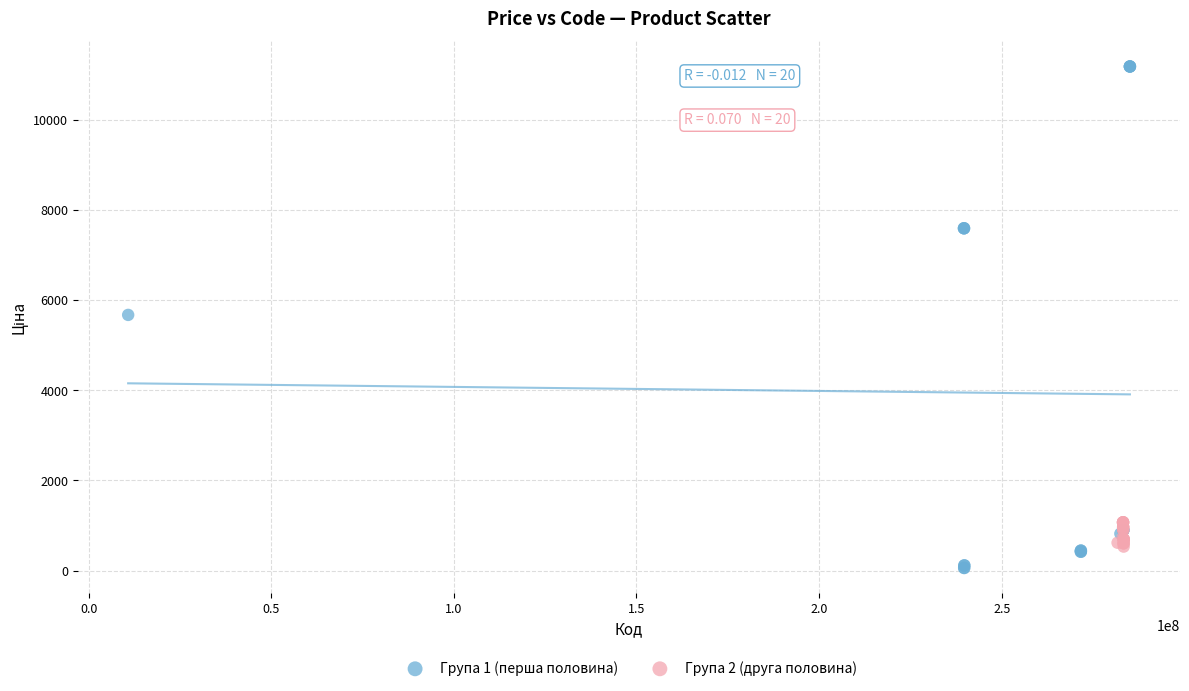

What are all the series names shown in the legend?

Група 1 (перша половина), Група 2 (друга половина)